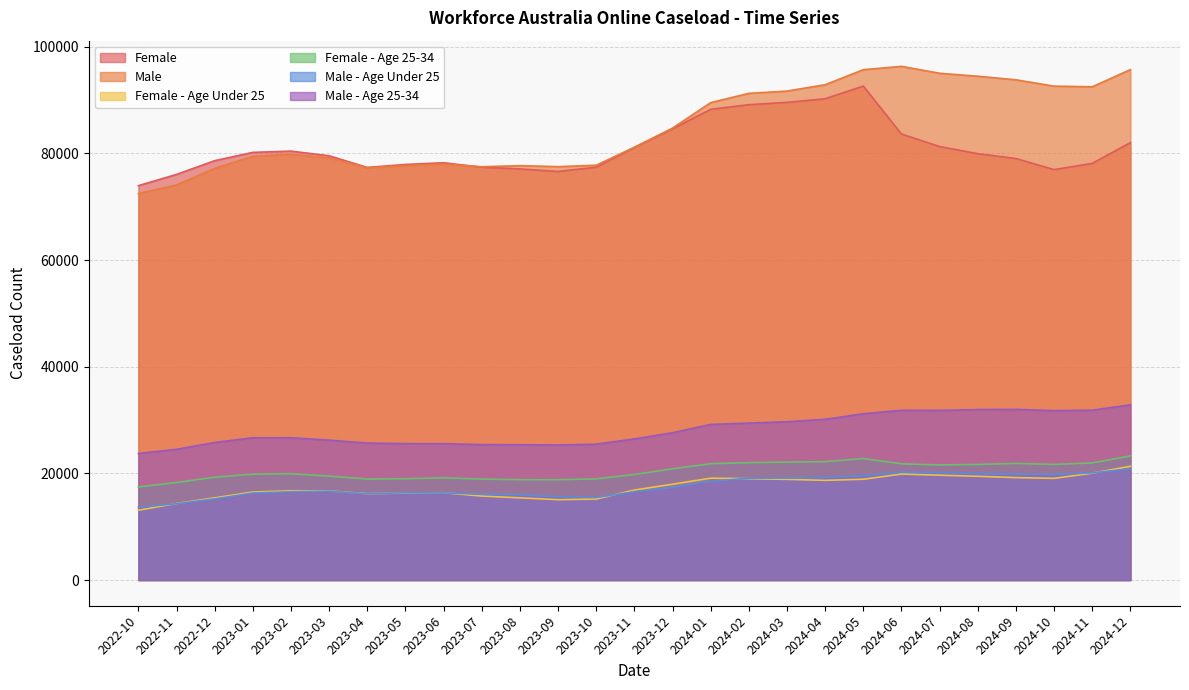

True or false: Male - Age 25-34 and Female cross at least once.

False